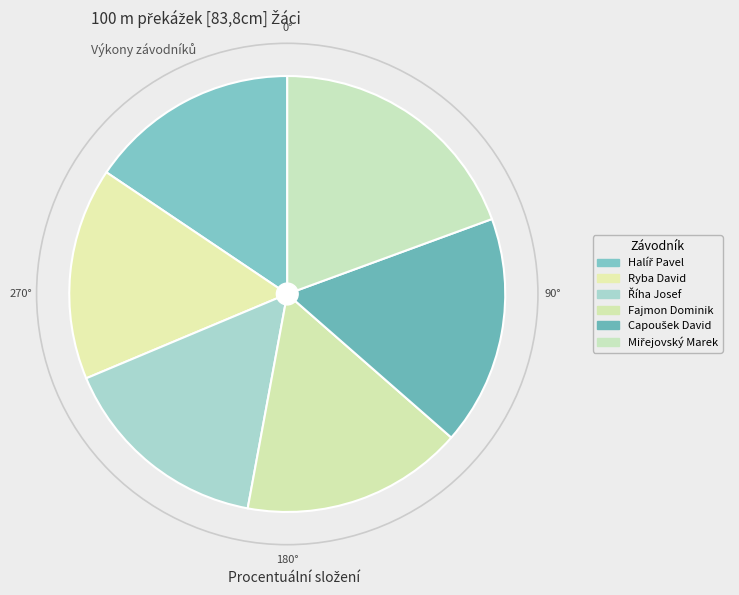

Count the number of slices in the pie.

6